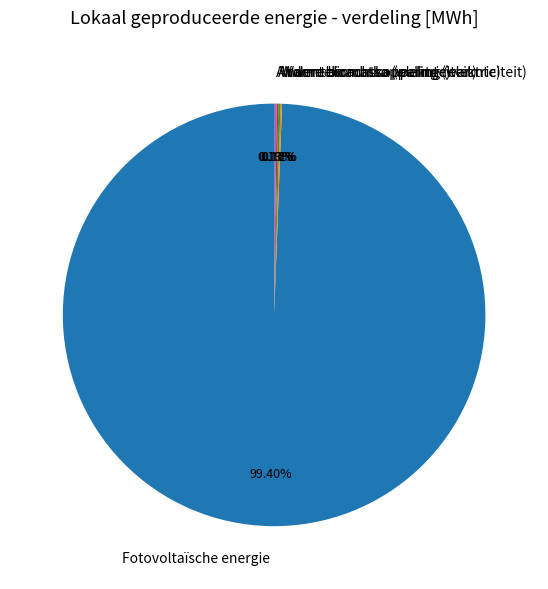

Which category has the biggest portion of the pie?

Fotovoltaïsche energie